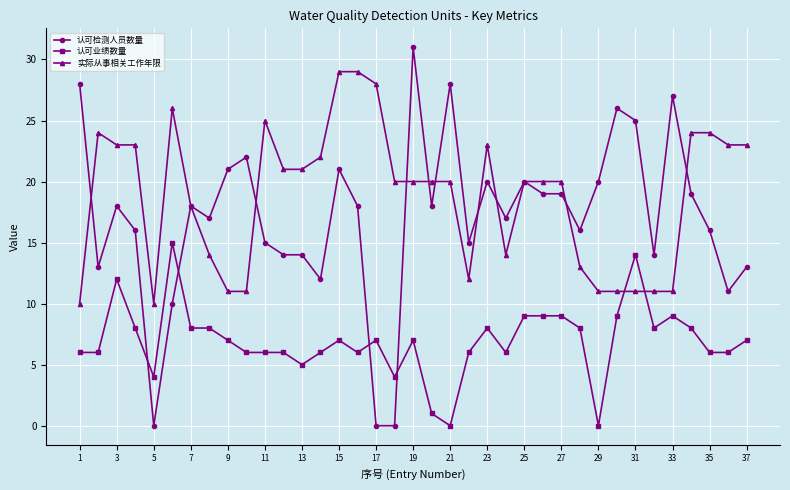

Count the number of categories in the chart.

37